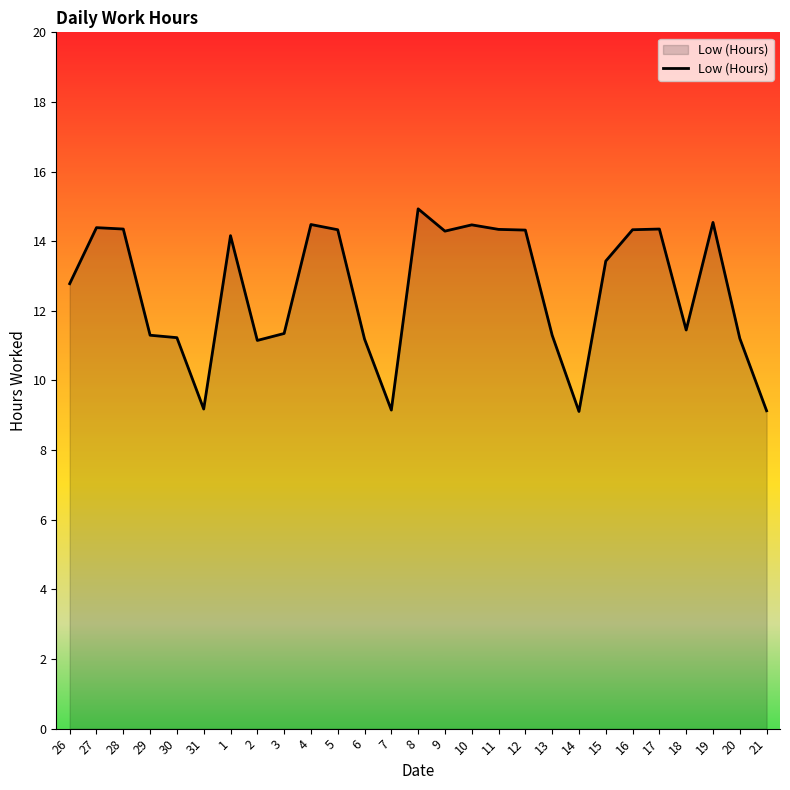

Where does the data first go above 13?

27